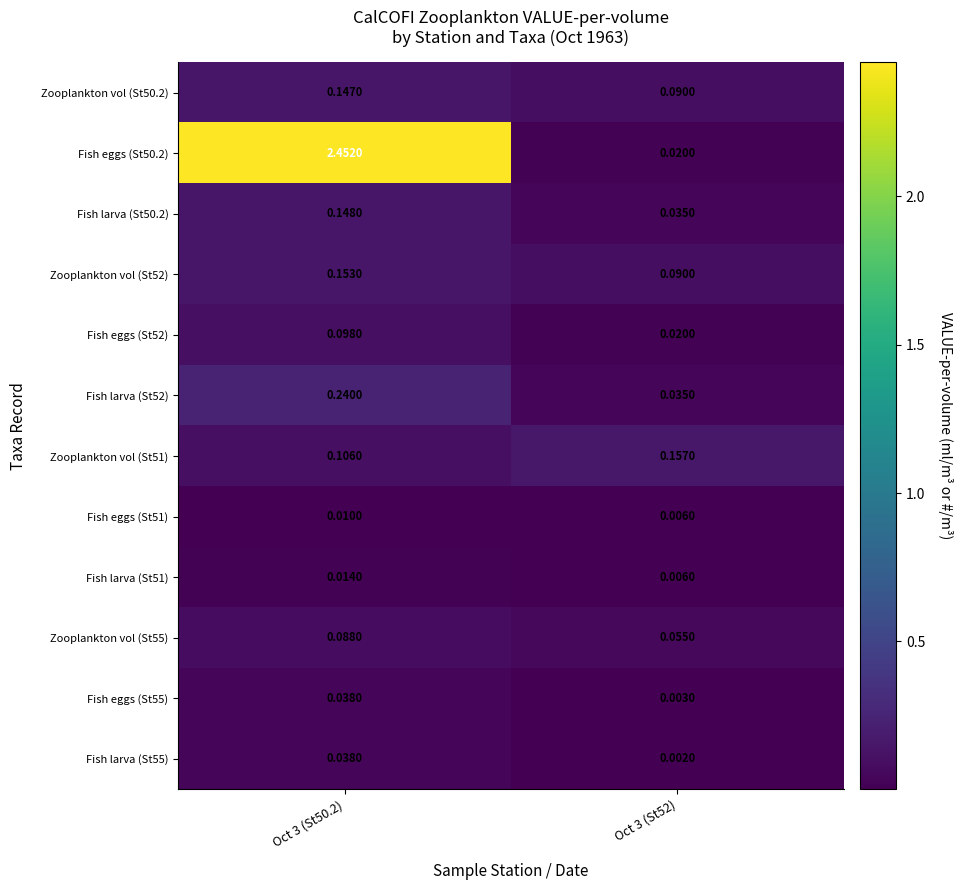

Count the number of data series in this chart.

12